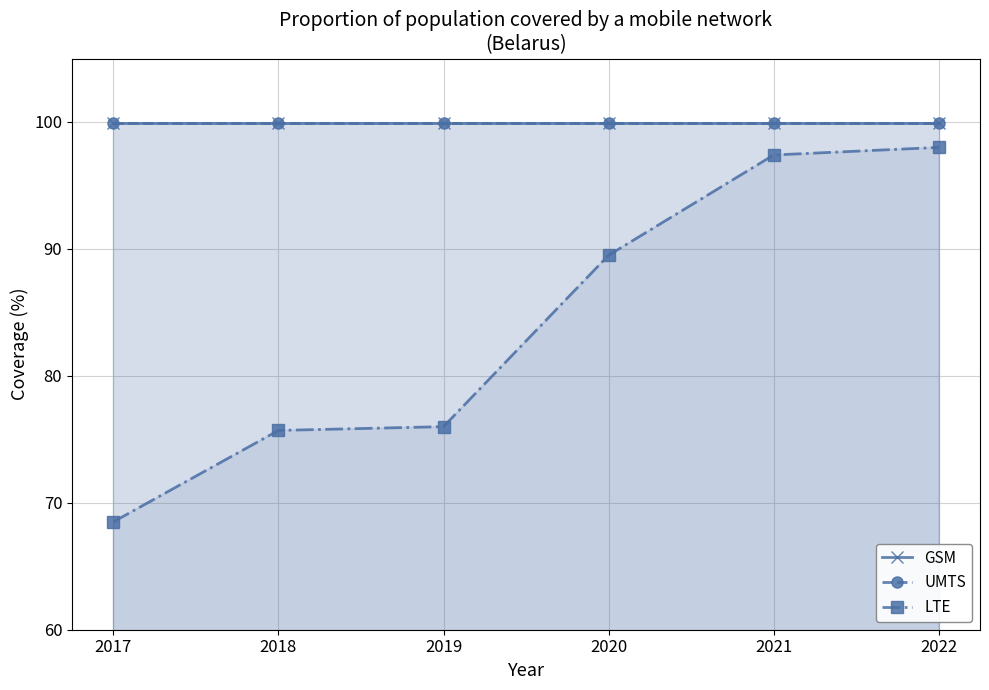

Which label corresponds to the largest value in the chart?

2017